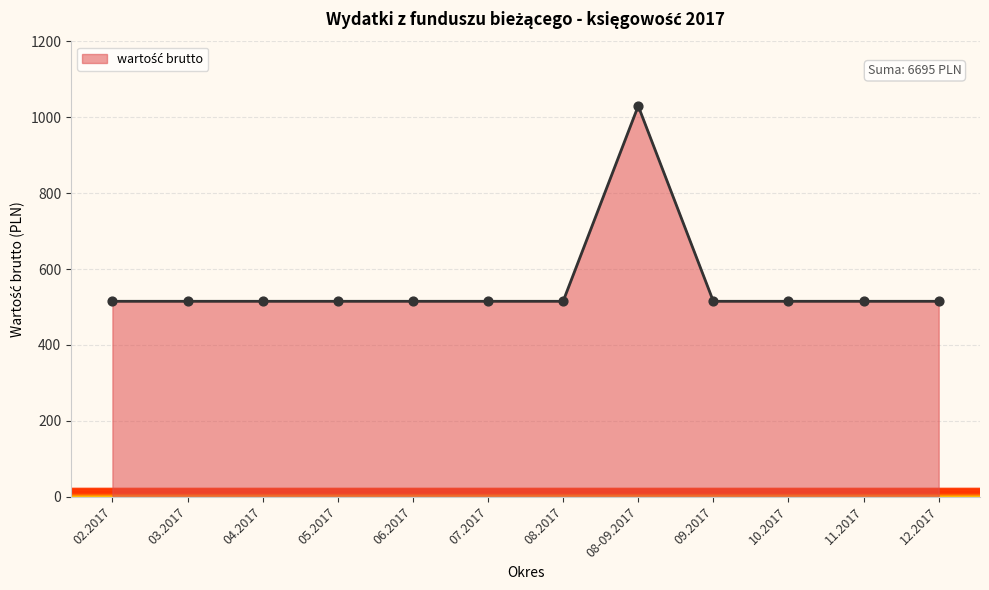

Approximately how many times larger is the value at 08.2017 compared to 06.2017?

1.0